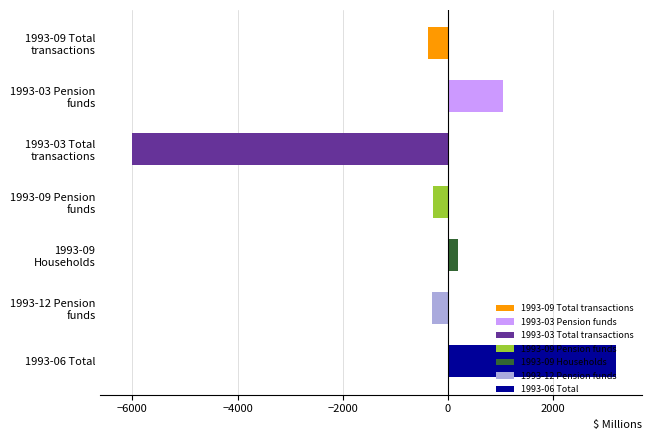

What is the greatest value displayed?

3210